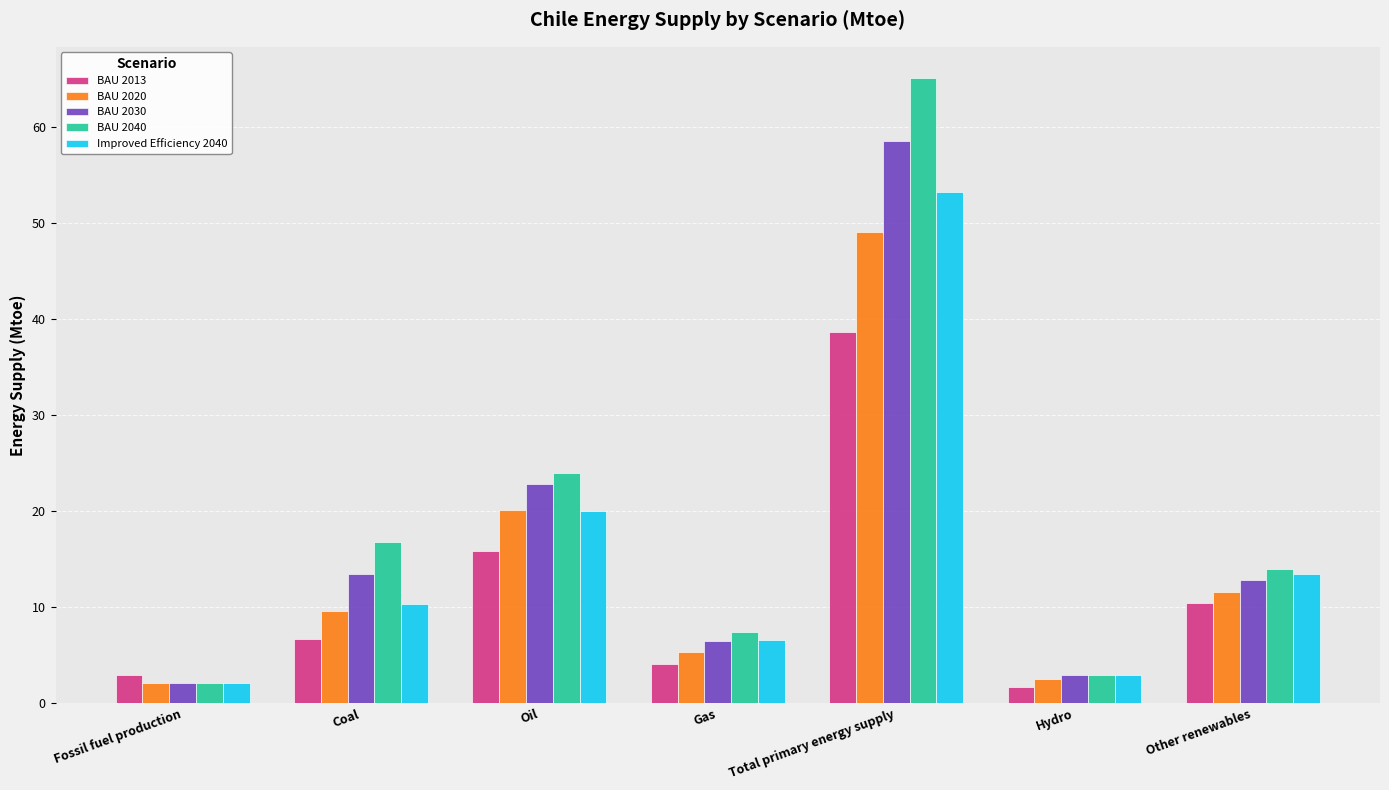

What is the greatest value displayed?

65.1